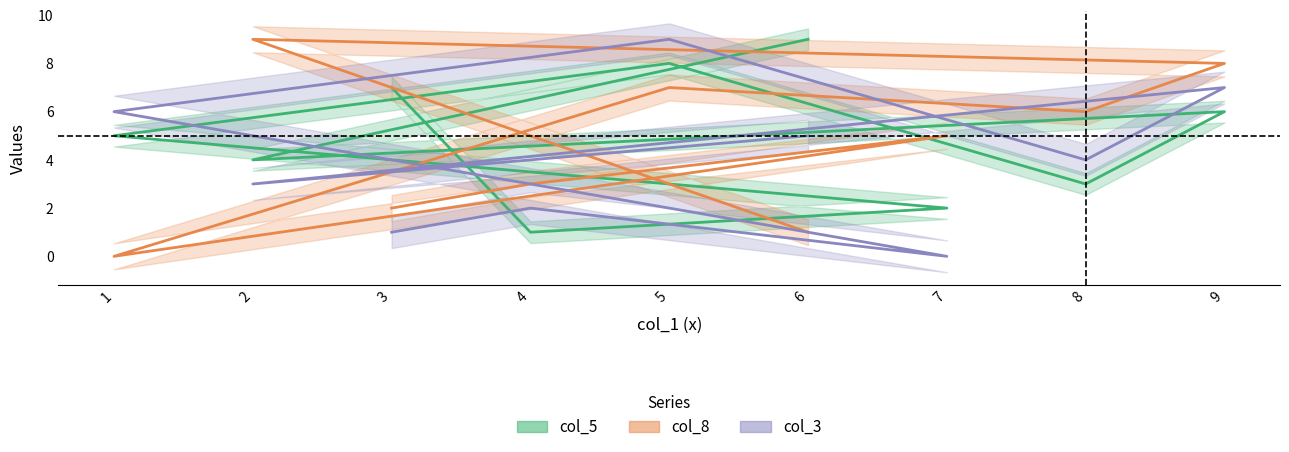

List the series in order of their peak value, lowest first.

col_5, col_8, col_3